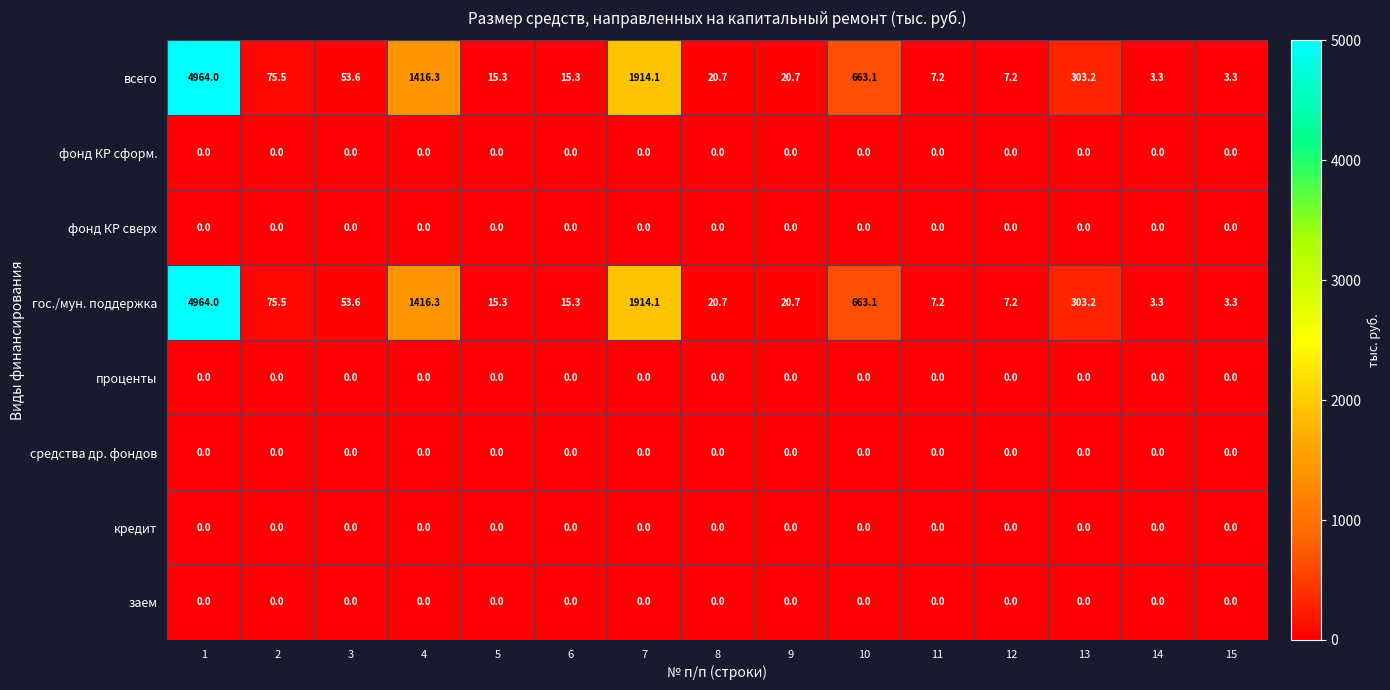

What is the total value across all series at 14?

6.6